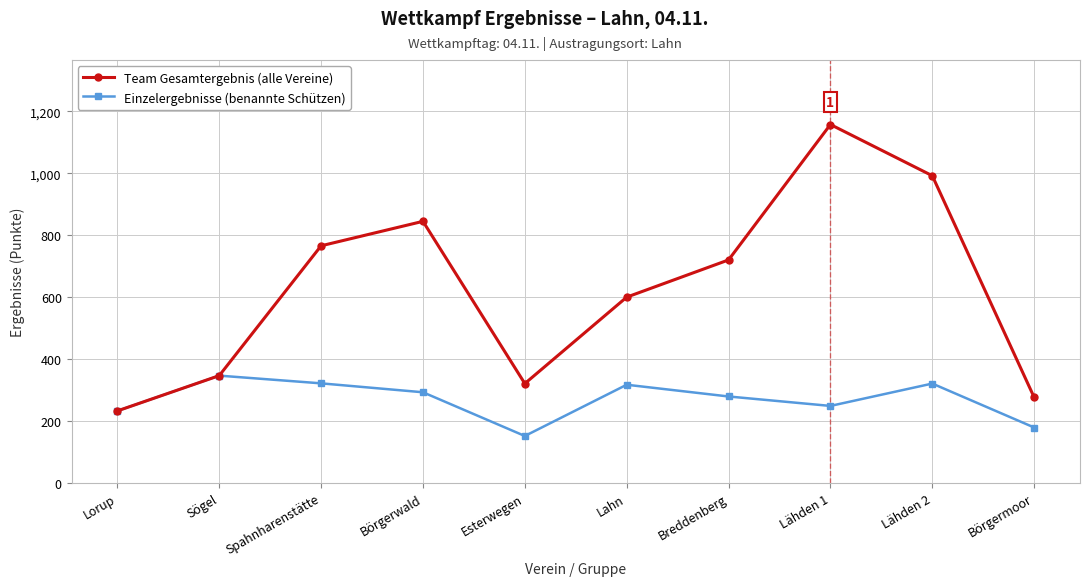

What is the greatest value displayed?

1157.4